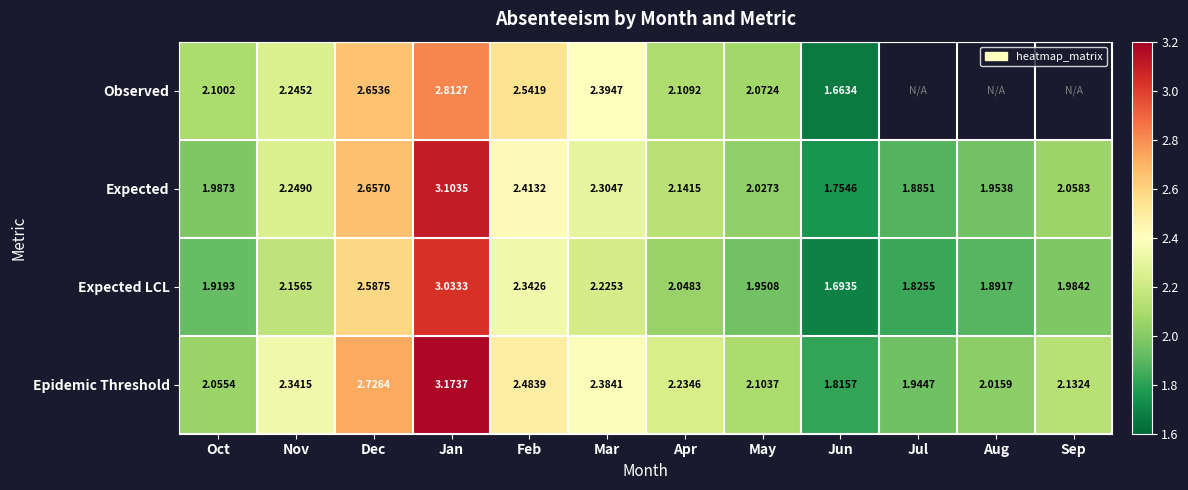

At Jan, list the series in order from smallest to largest.

Observed, Expected LCL, Expected, Epidemic Threshold